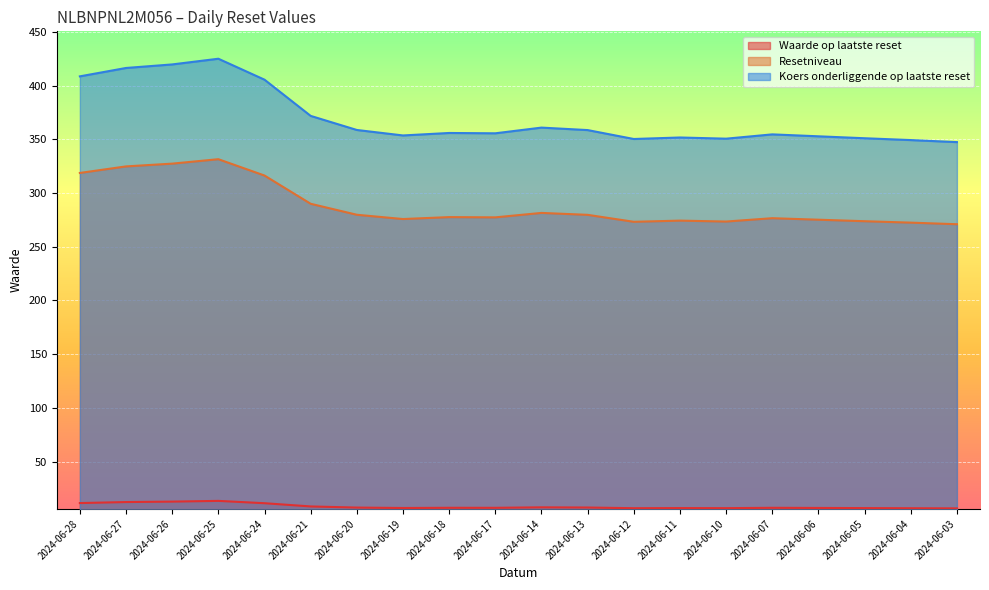

What is the spread (max minus min) of values at 2024-06-18?

348.8